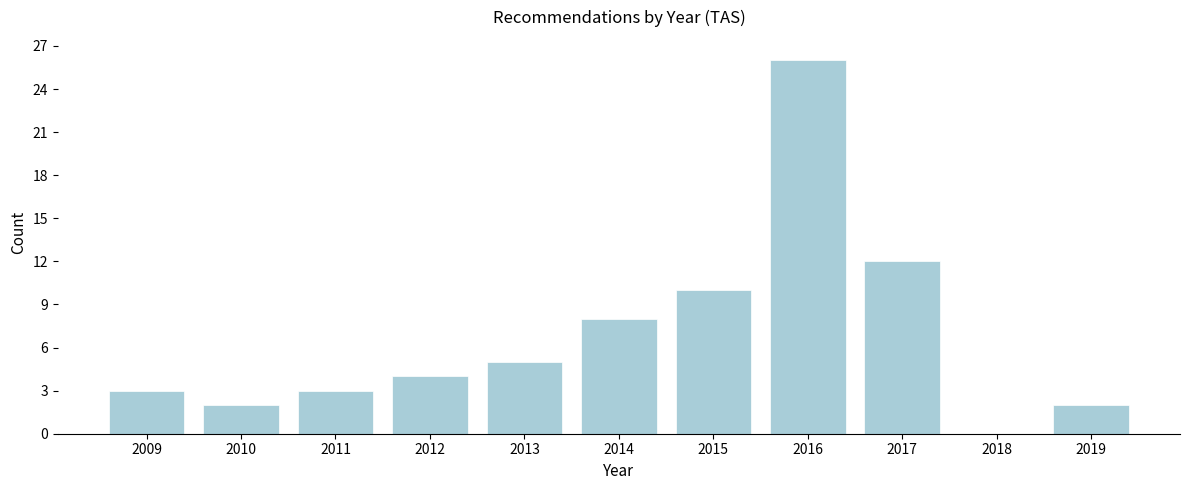

Reading left to right, extract all data points from this chart.

2009=3	2010=2	2011=3	2012=4	2013=5	2014=8	2015=10	2016=26	2017=12	2018=0	2019=2